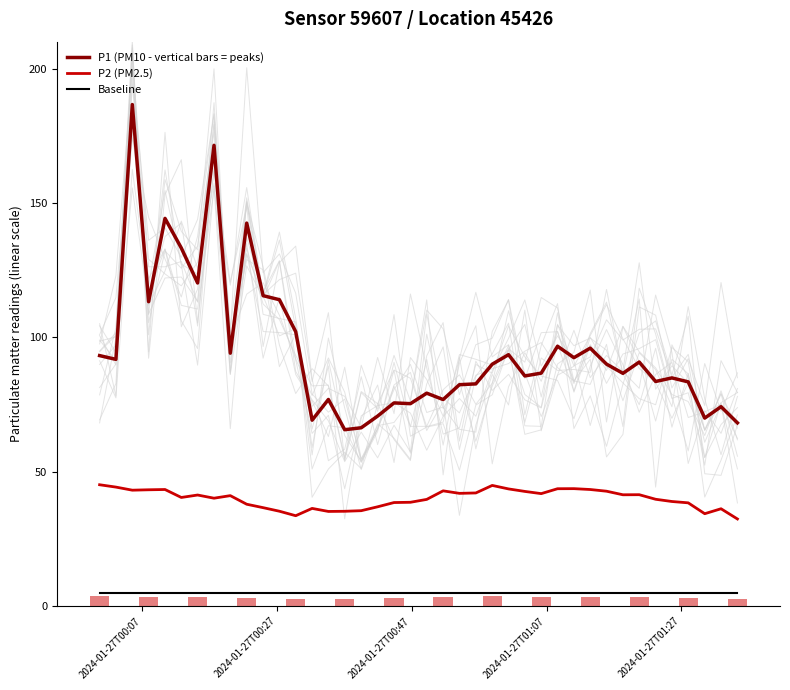

Count the number of categories in the chart.

40